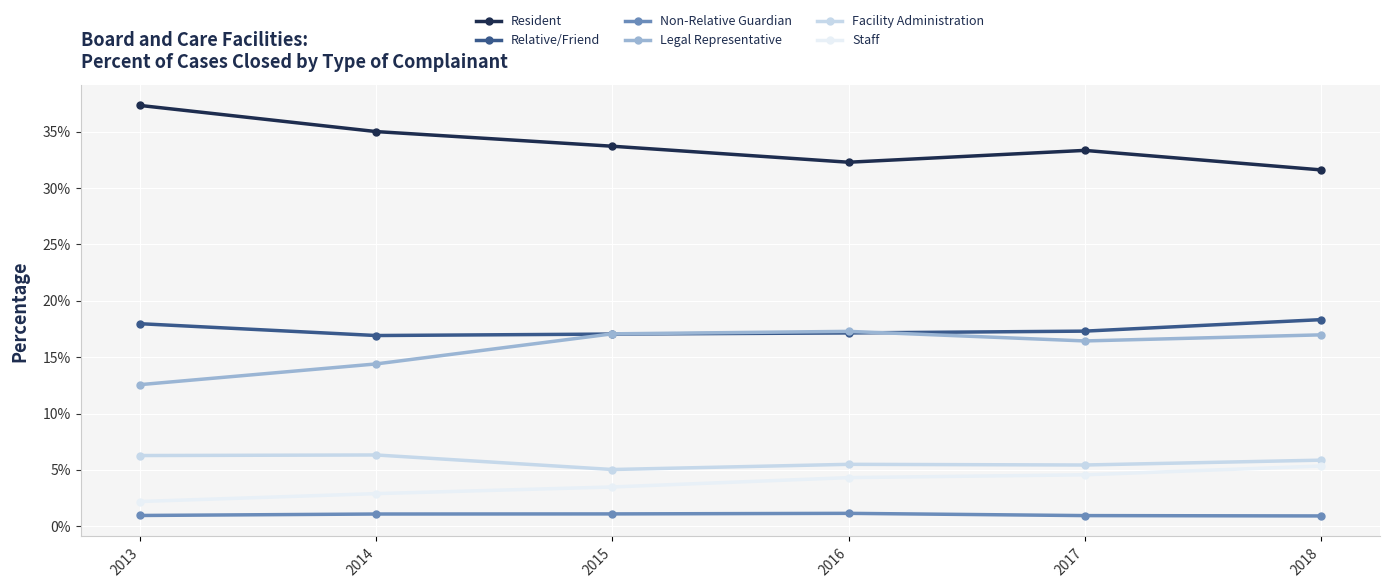

What is the highest value of the Staff series?

5.3